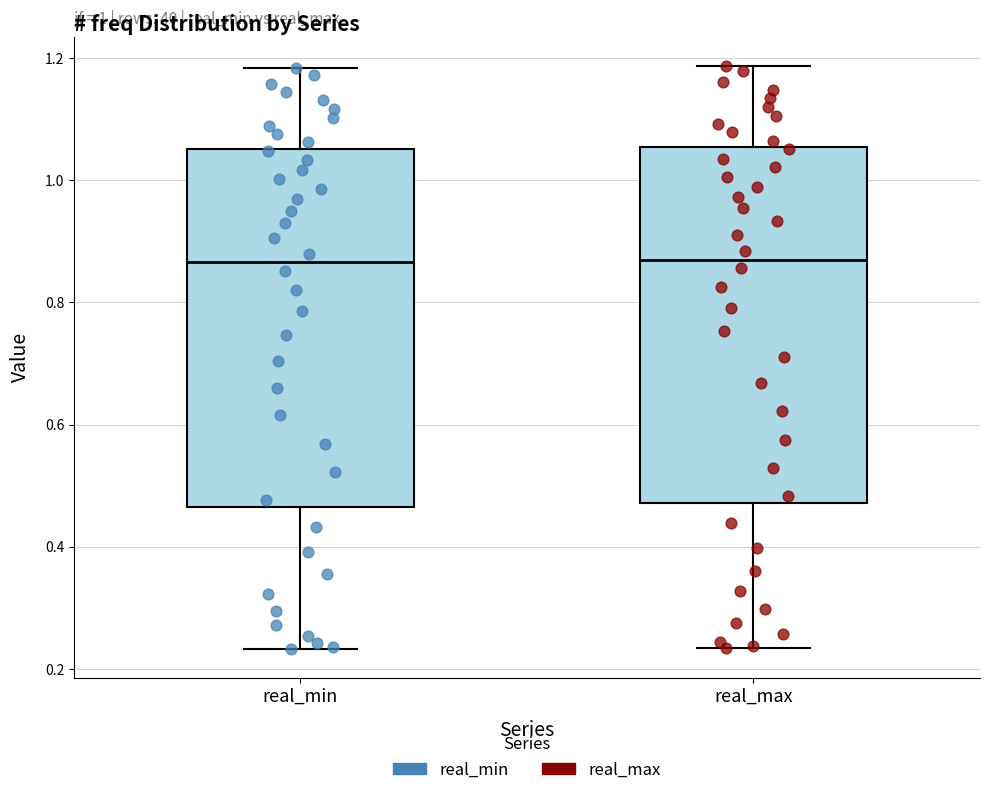

Where is the lower edge of the box for real_min on the y-axis? The values are not printed on the chart, so give them approximately, as read against the axis.

0.46